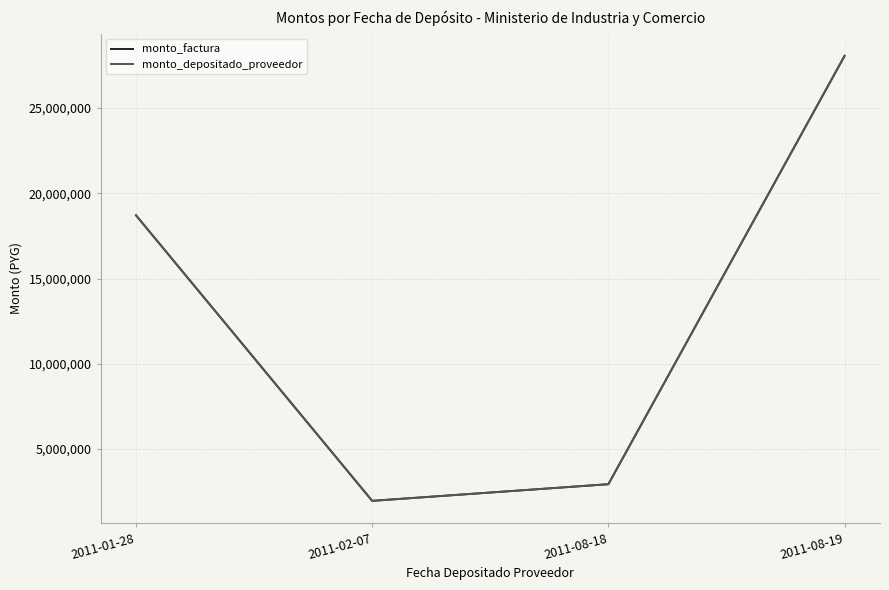

How many interior local valleys does the monto_depositado_proveedor series have?

1